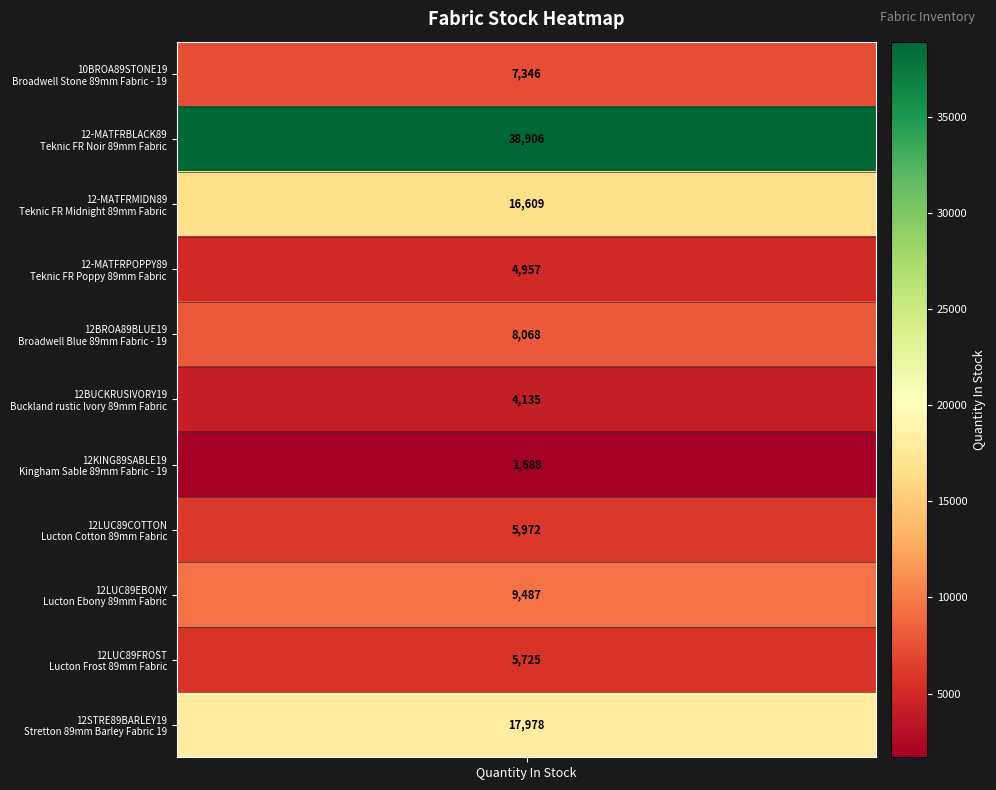

The chart shows a value of 1780 at 12BROA89BLUE19. True or false?

False